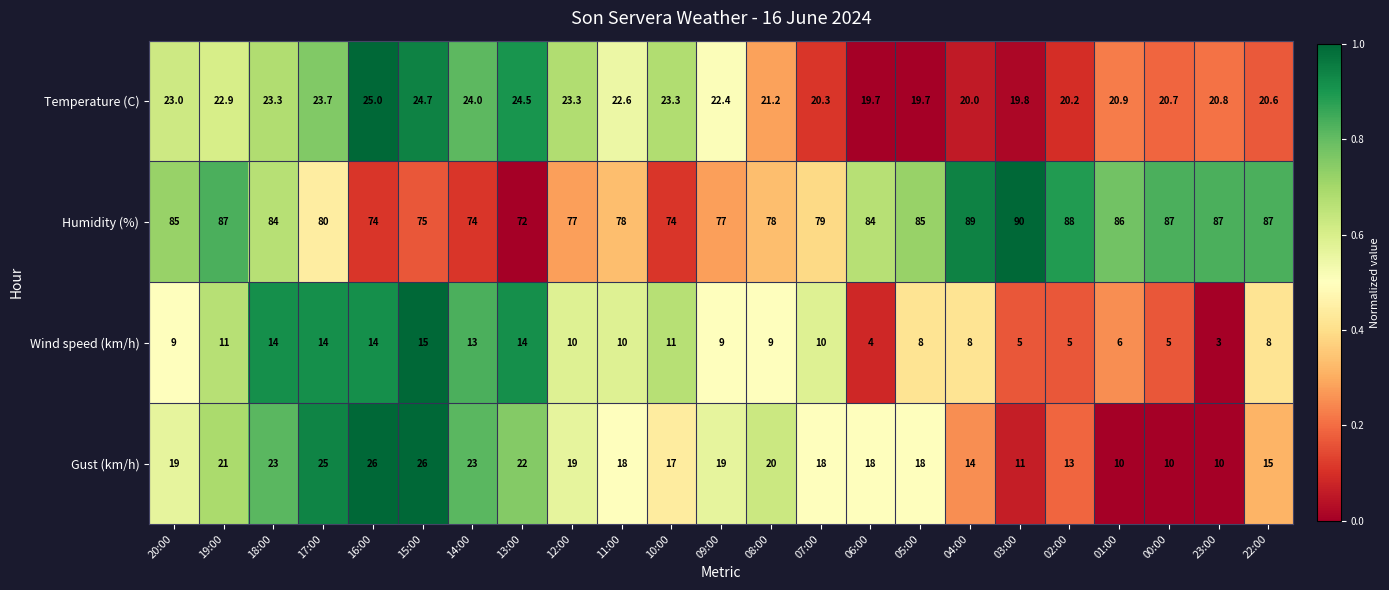

What is the difference between the highest and lowest values at 02:00?

83.0